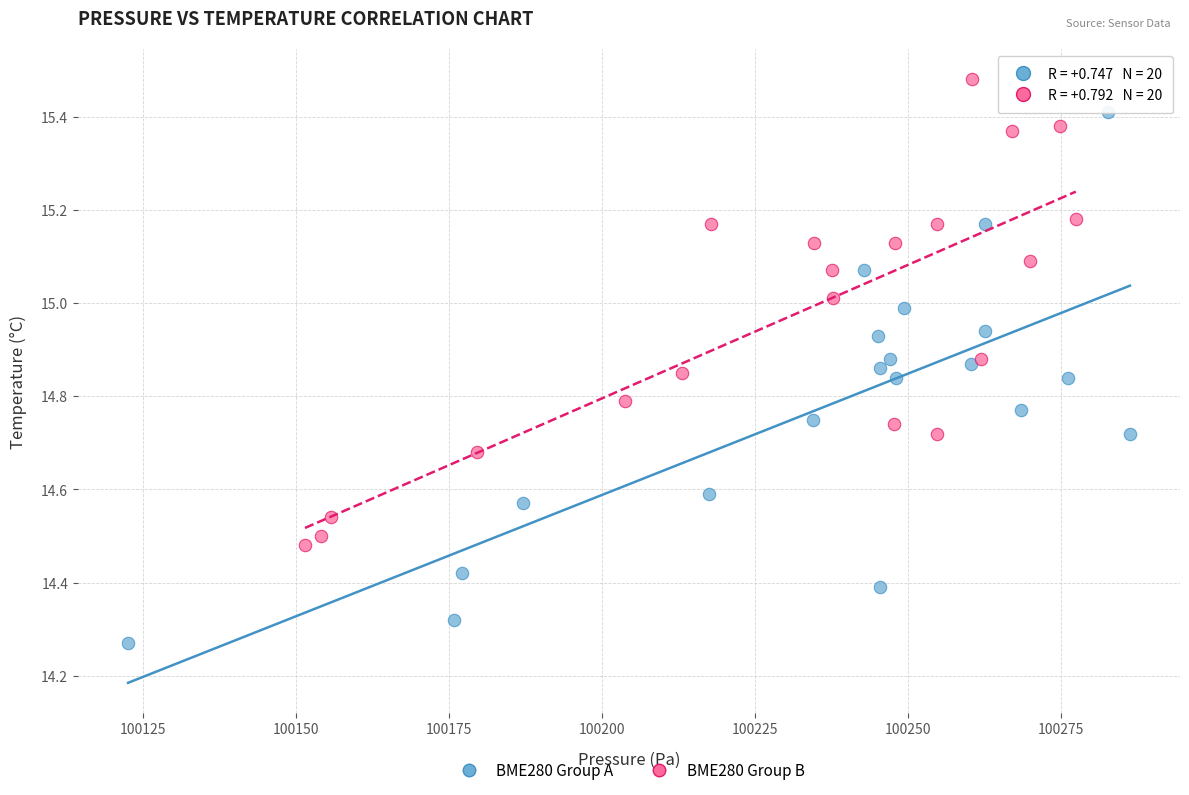

Which series contains the lowest Y value?

BME280 Group A